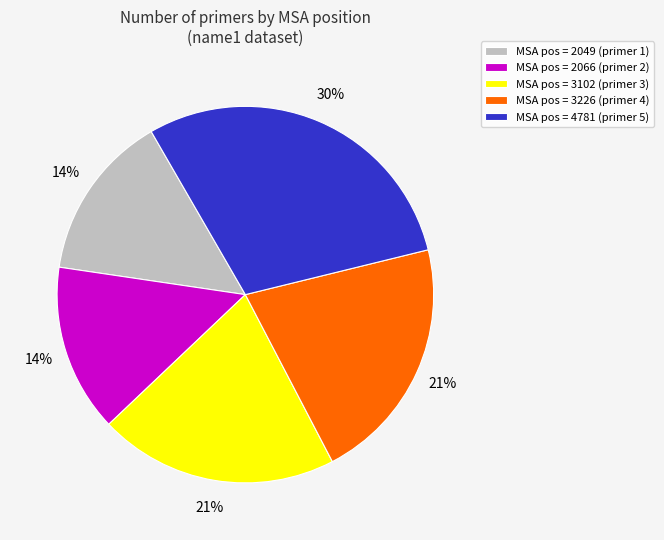

How many segments does this pie chart have?

5